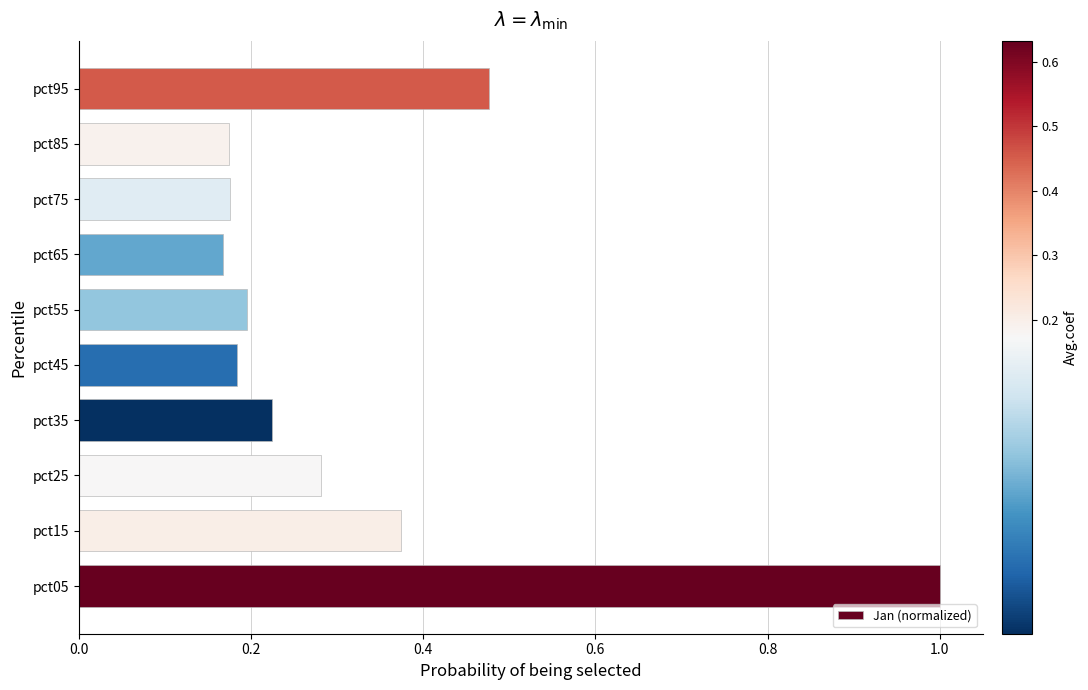

Is it true that the value at pct05 is 1.8?

False